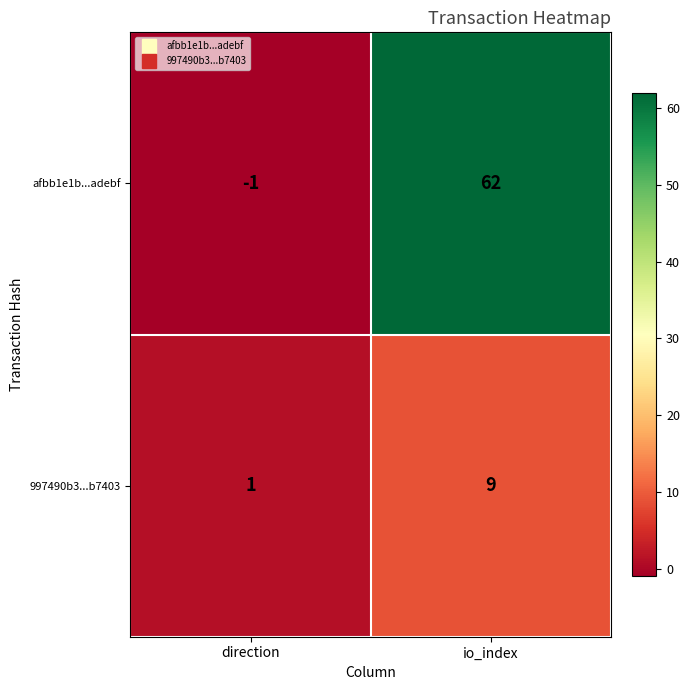

What is the sum of the 997490b3...b7403 values at direction and io_index?

10